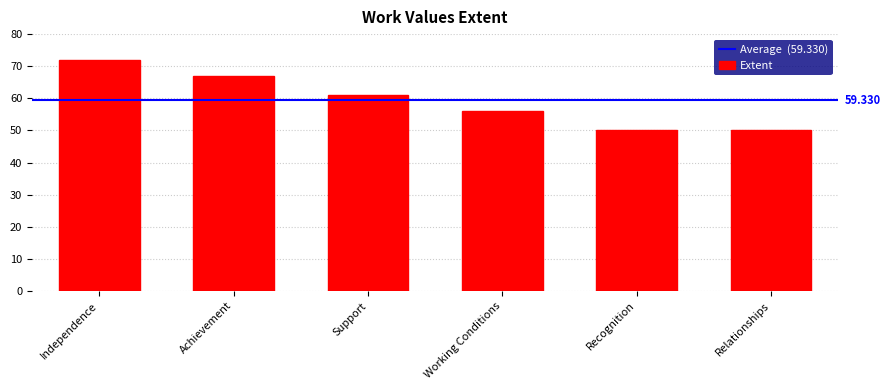

What is the difference between the maximum and minimum values?

22